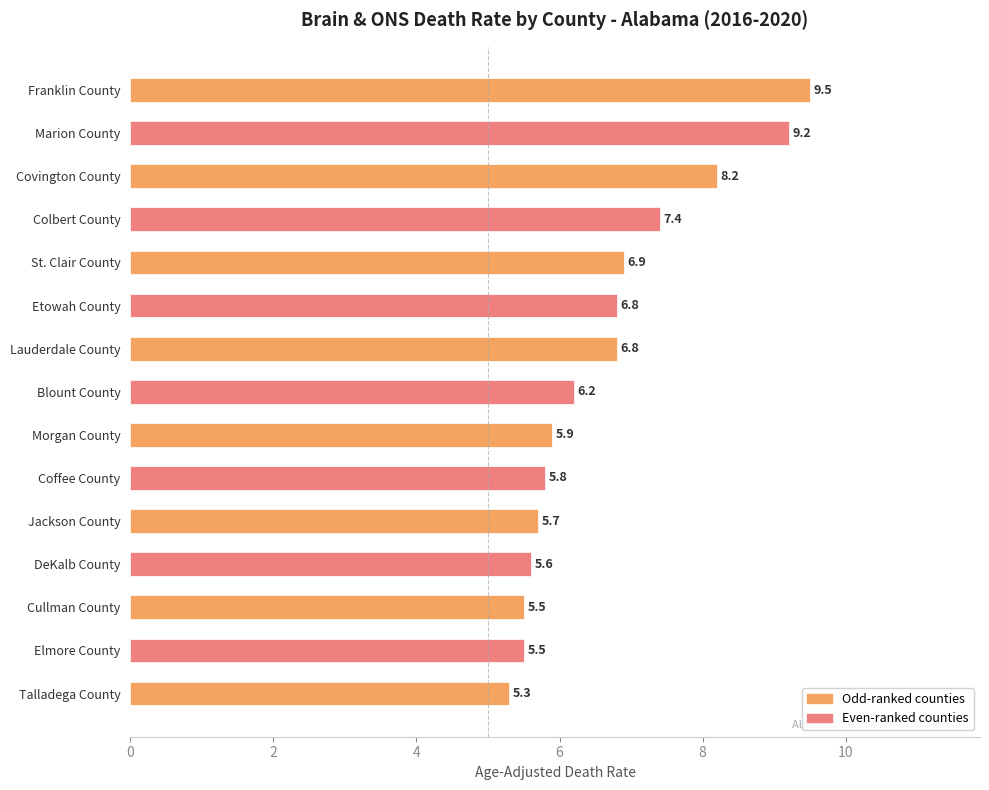

What is the change in value from Marion County to Etowah County?

-2.4